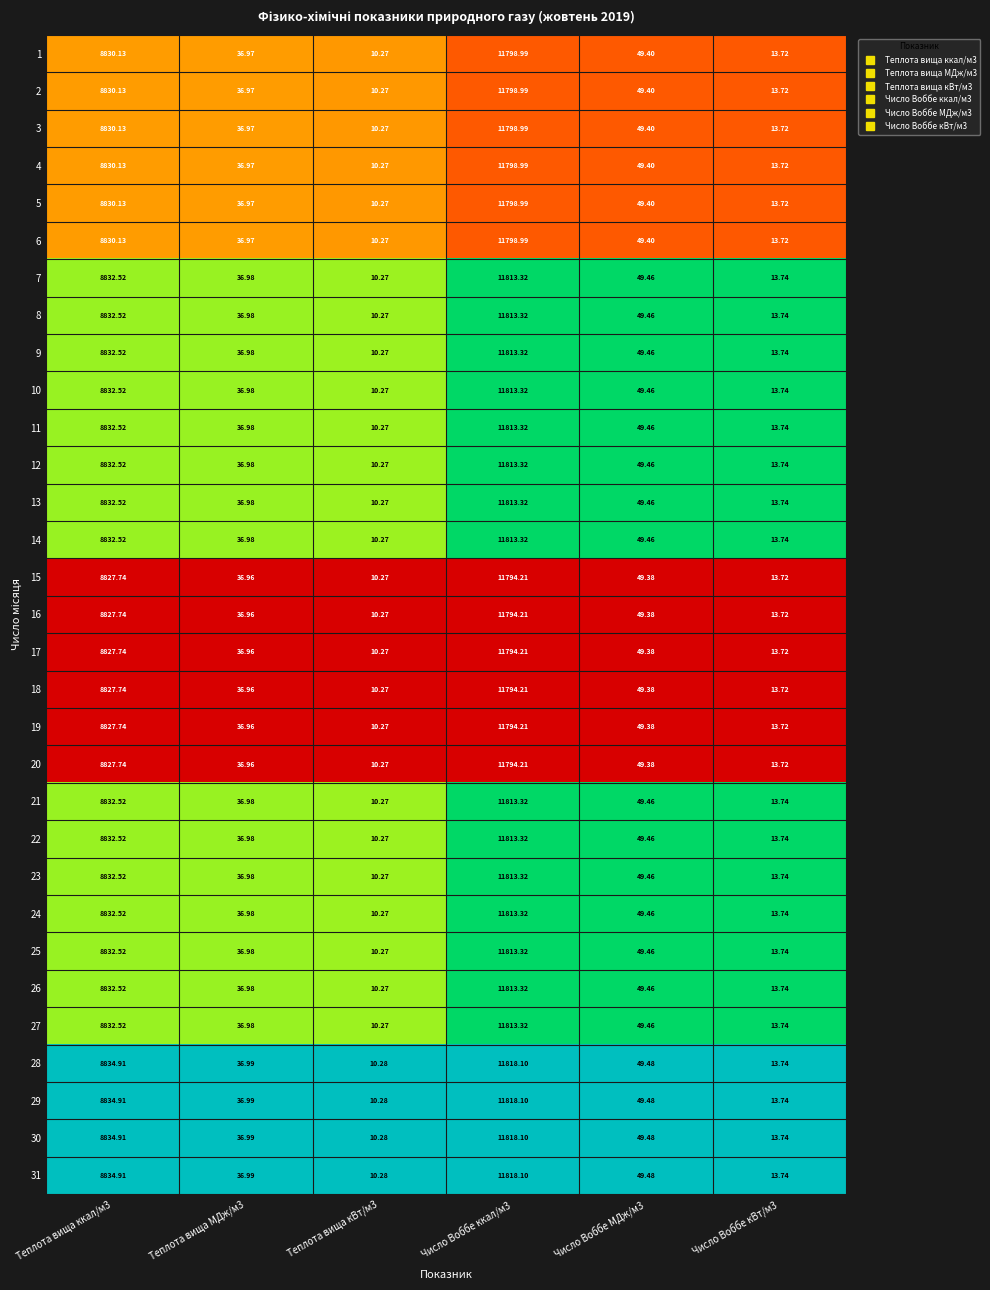

How many series are shown in this chart?

31